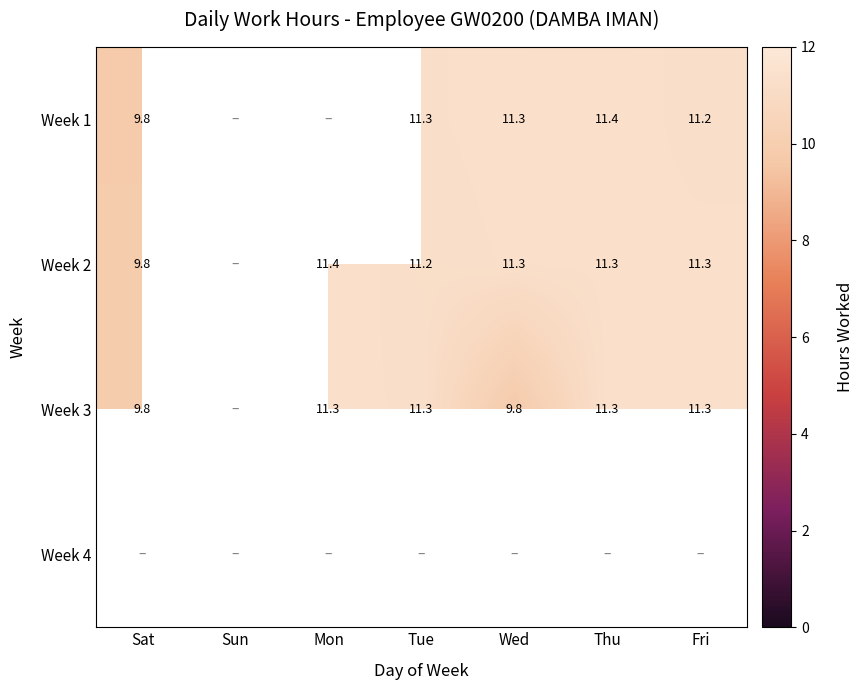

Is the value of Week 1 at Tue greater than the value of Week 2 at Mon?

No